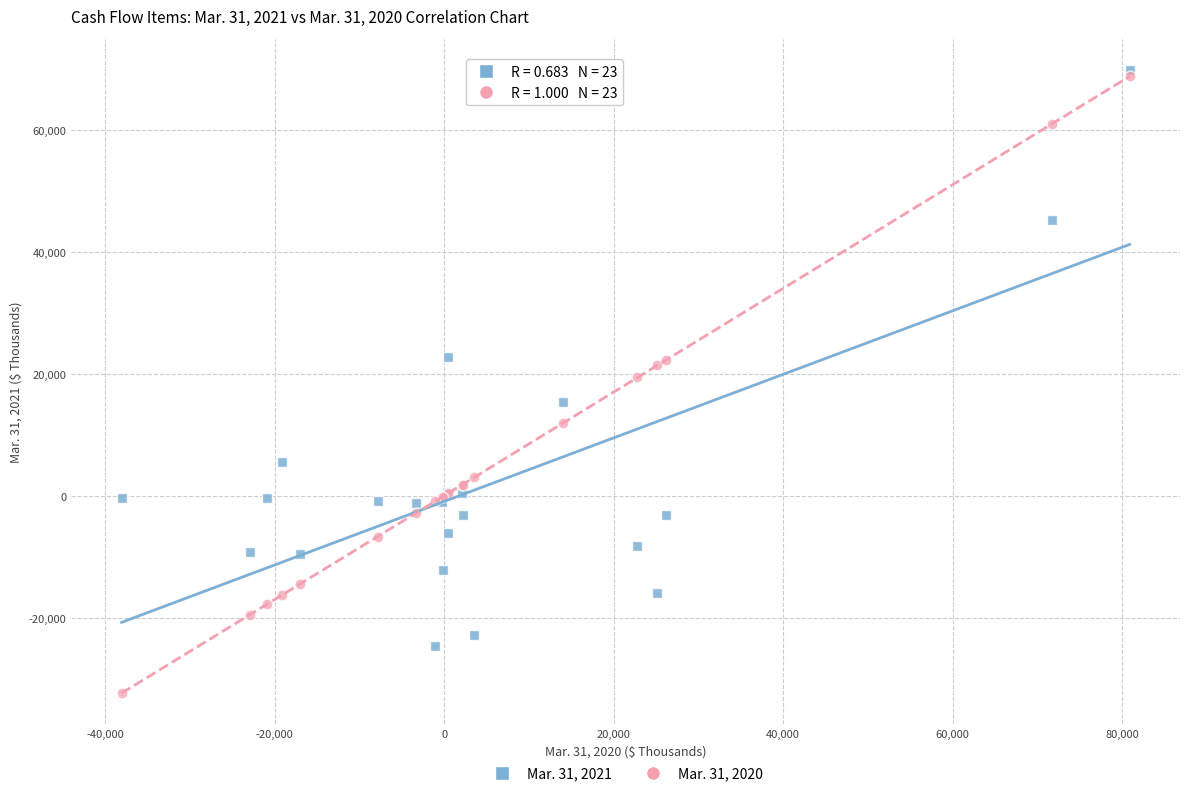

Which series reaches the minimum Y coordinate?

Mar. 31, 2020